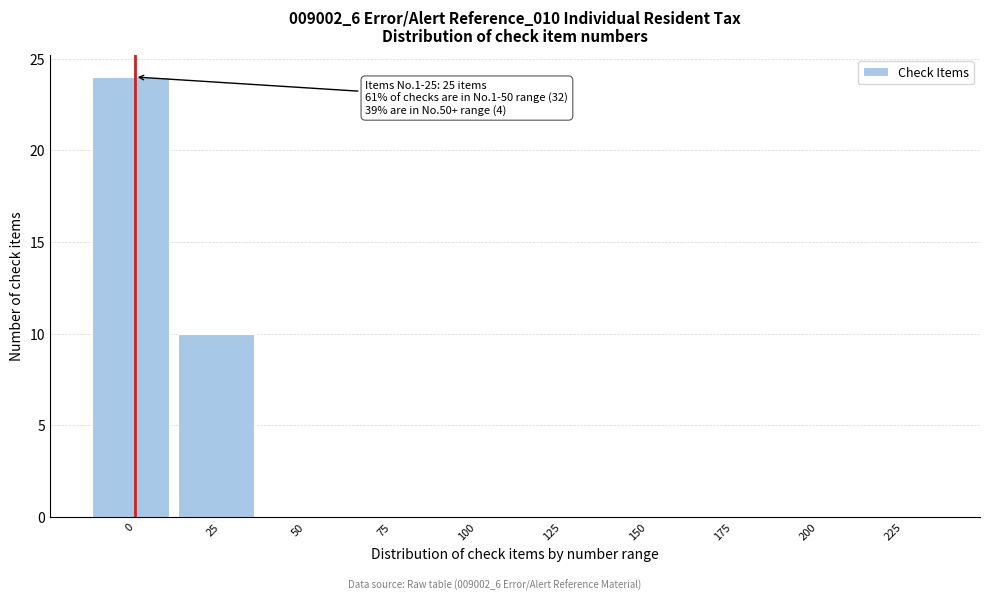

Reading right to left, what are all the values shown in this chart?

225=0	200=0	175=0	150=0	125=0	100=0	75=0	50=0	25=10	0=24